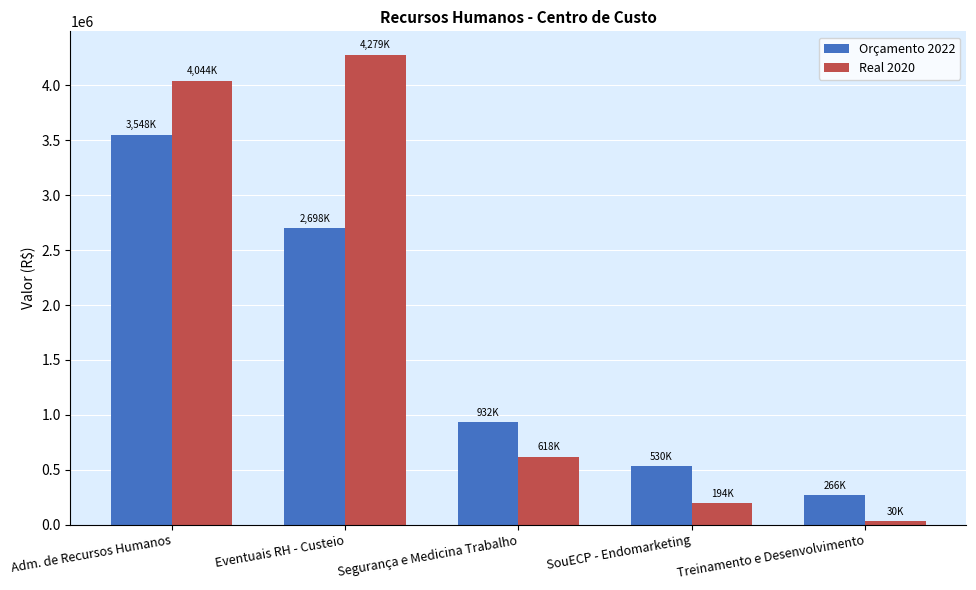

Which series changed the most between SouECP - Endomarketing and Treinamento e Desenvolvimento?

Orçamento 2022